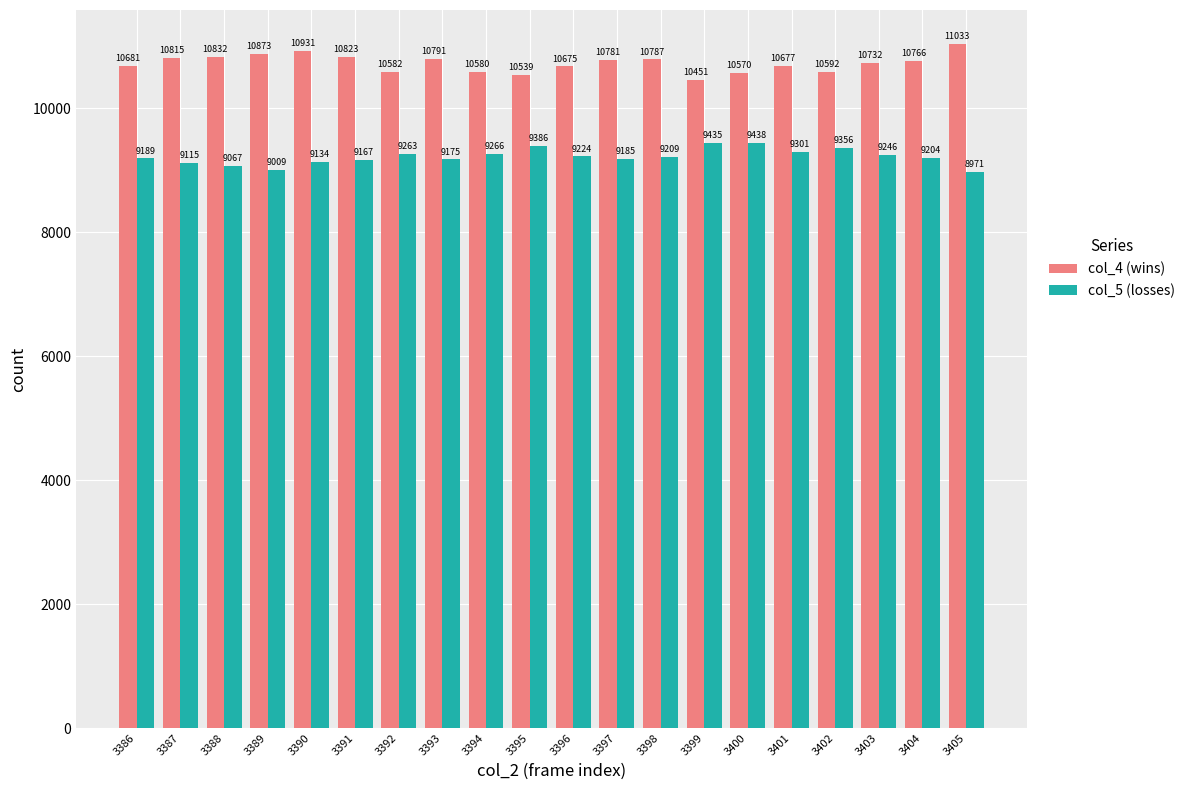

Is it true that col_4 (wins) equals 16270 at 3399?

False